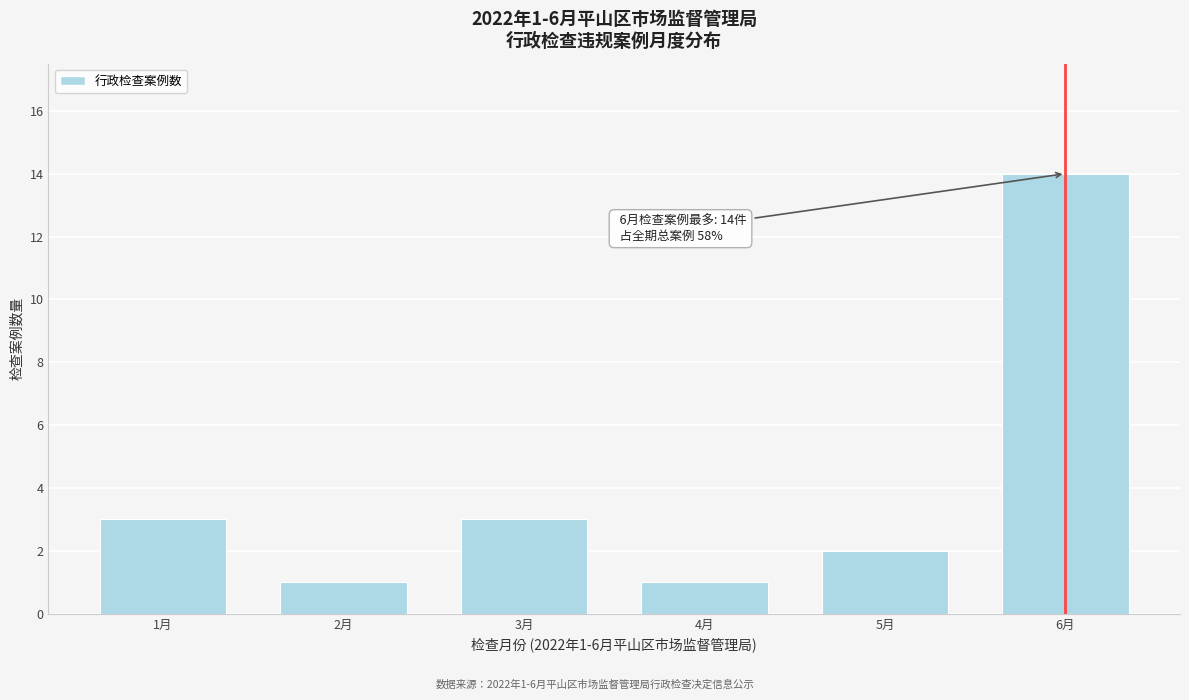

Reading right to left, extract all data points from this chart.

6月=14	5月=2	4月=1	3月=3	2月=1	1月=3